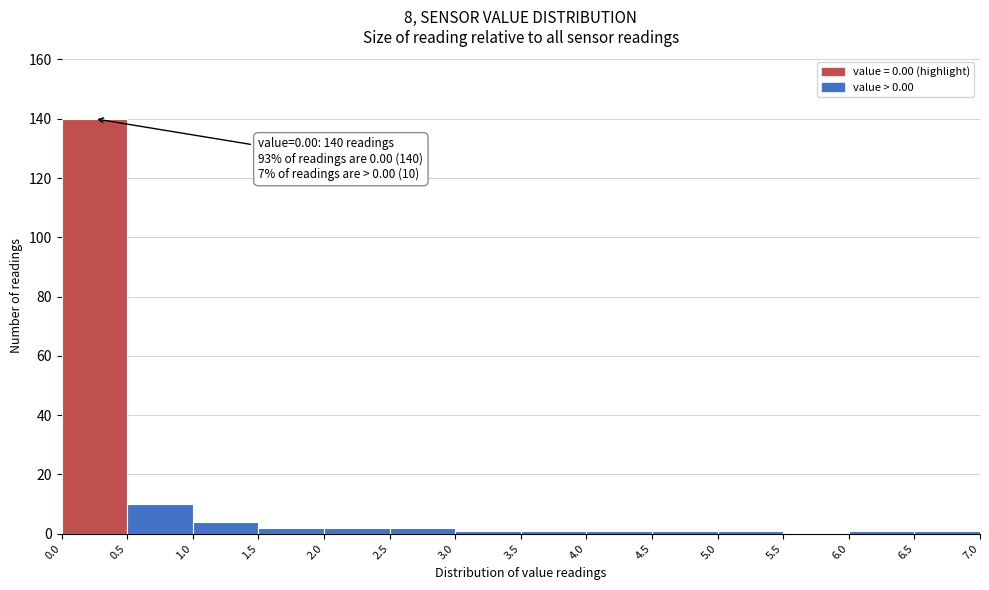

Over which range of the x-axis is the bar tallest?

0.0 to 0.5